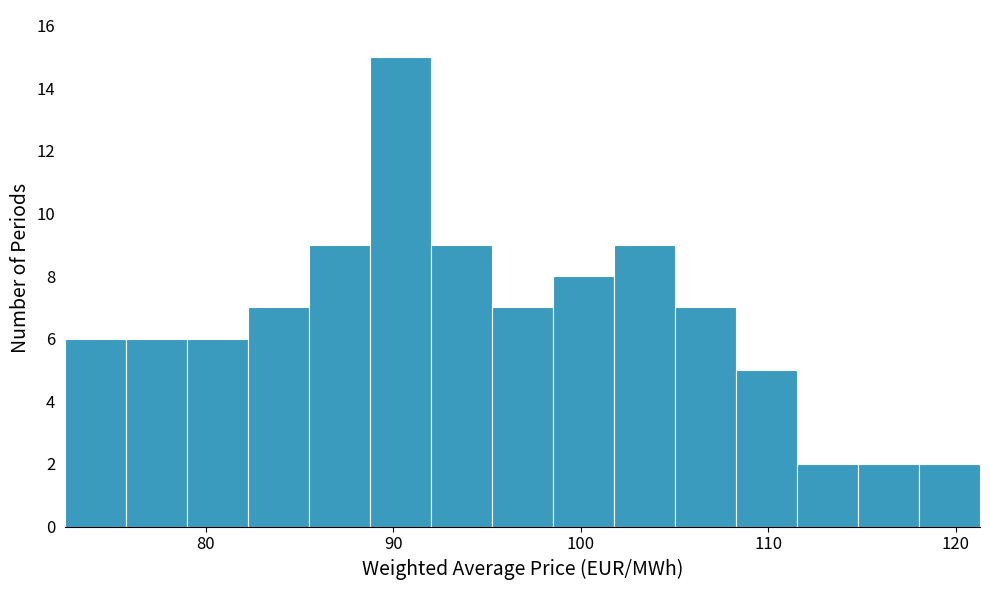

Around what value on the x-axis is the tallest bar? Give the approximate position of its centre, as read against the axis.

90